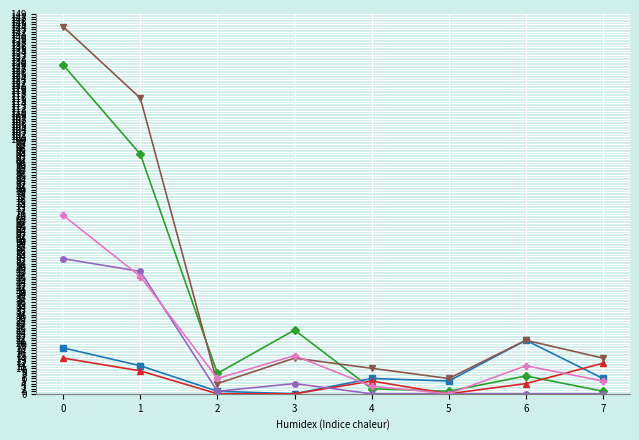

What is the greatest value displayed?

144